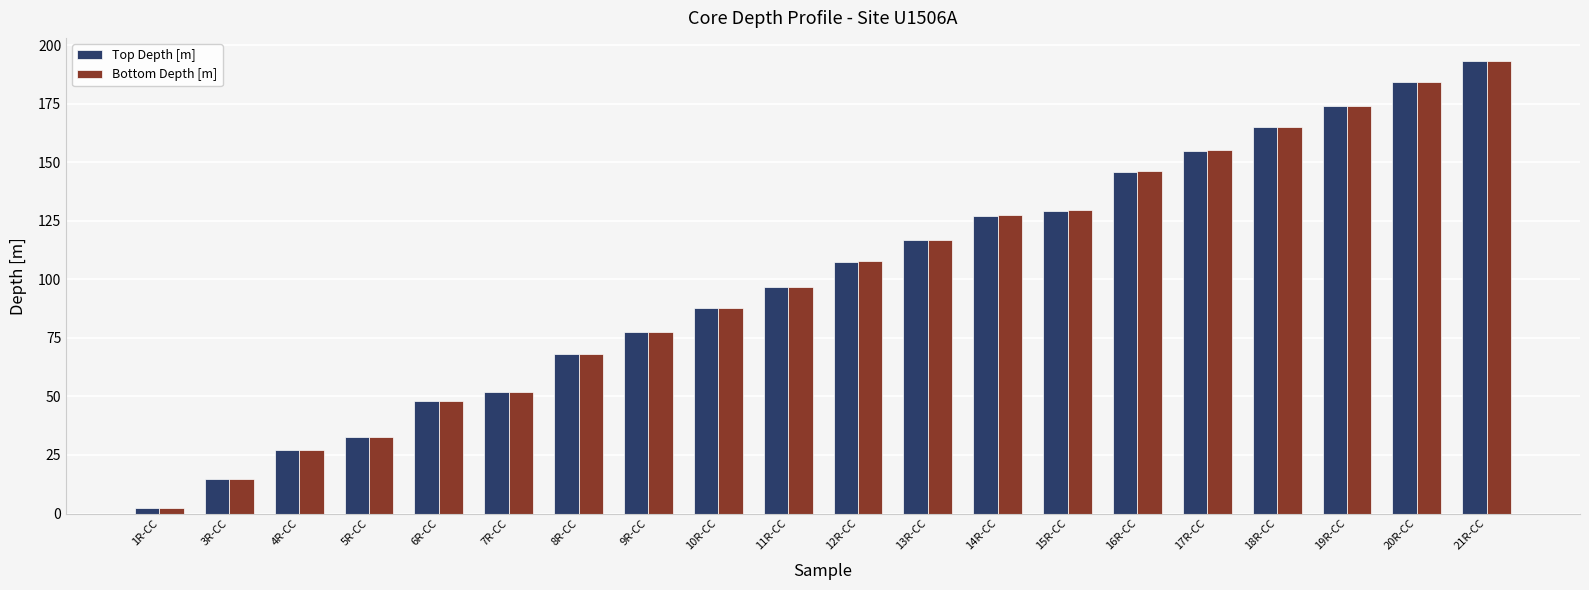

What position from the right is 7R-CC?

15